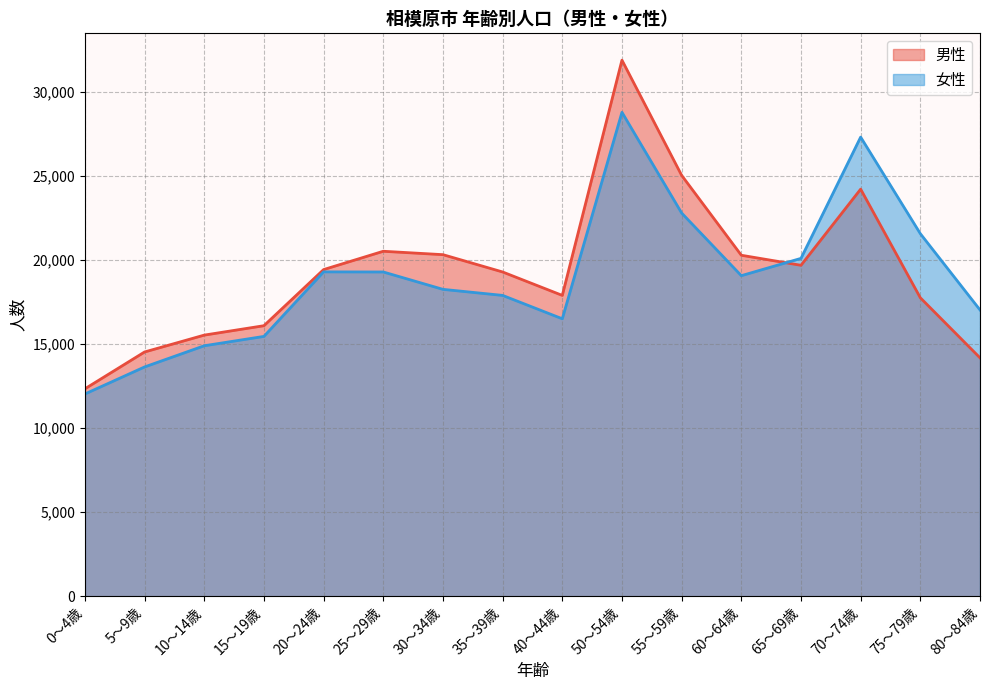

Between which two adjacent categories do 男性 and 女性 first intersect?

60～64歳 and 65～69歳